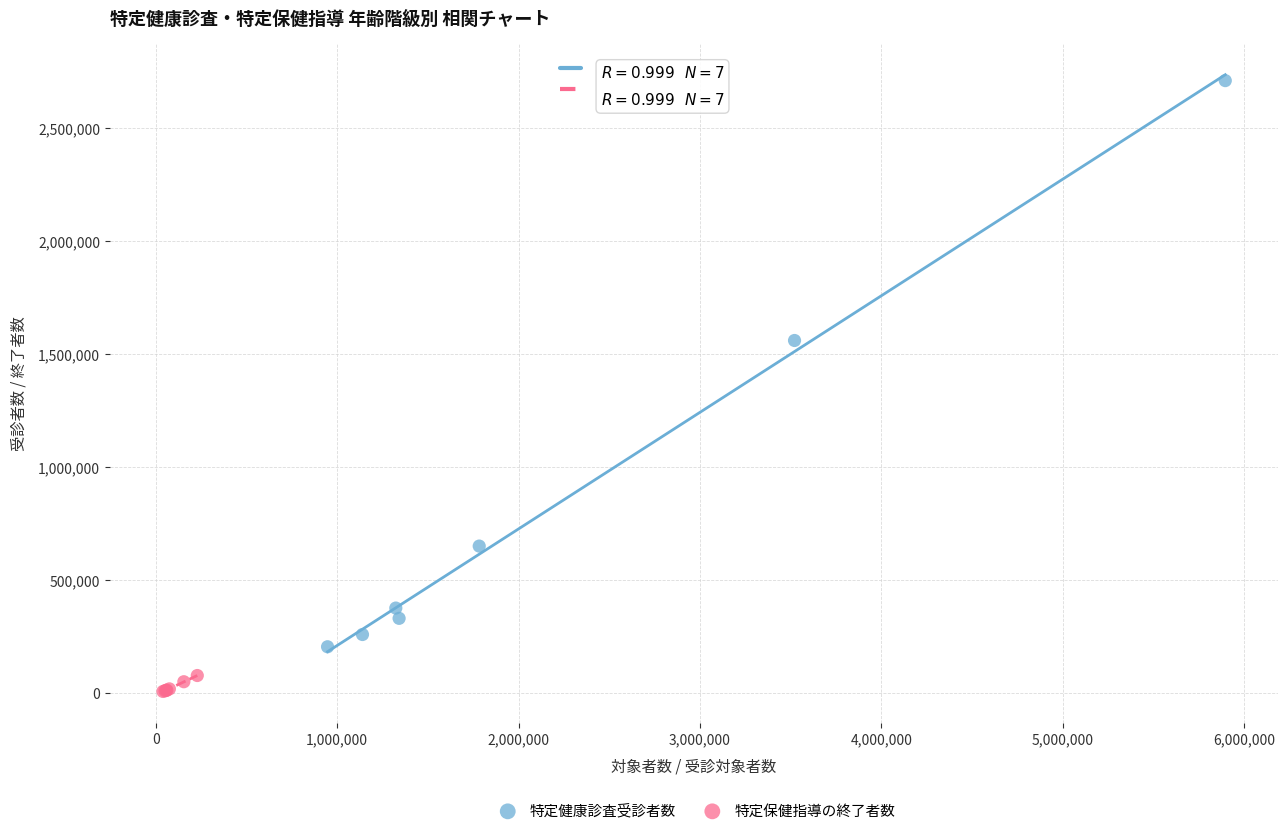

Which series reaches the maximum Y coordinate?

特定健康診査受診者数